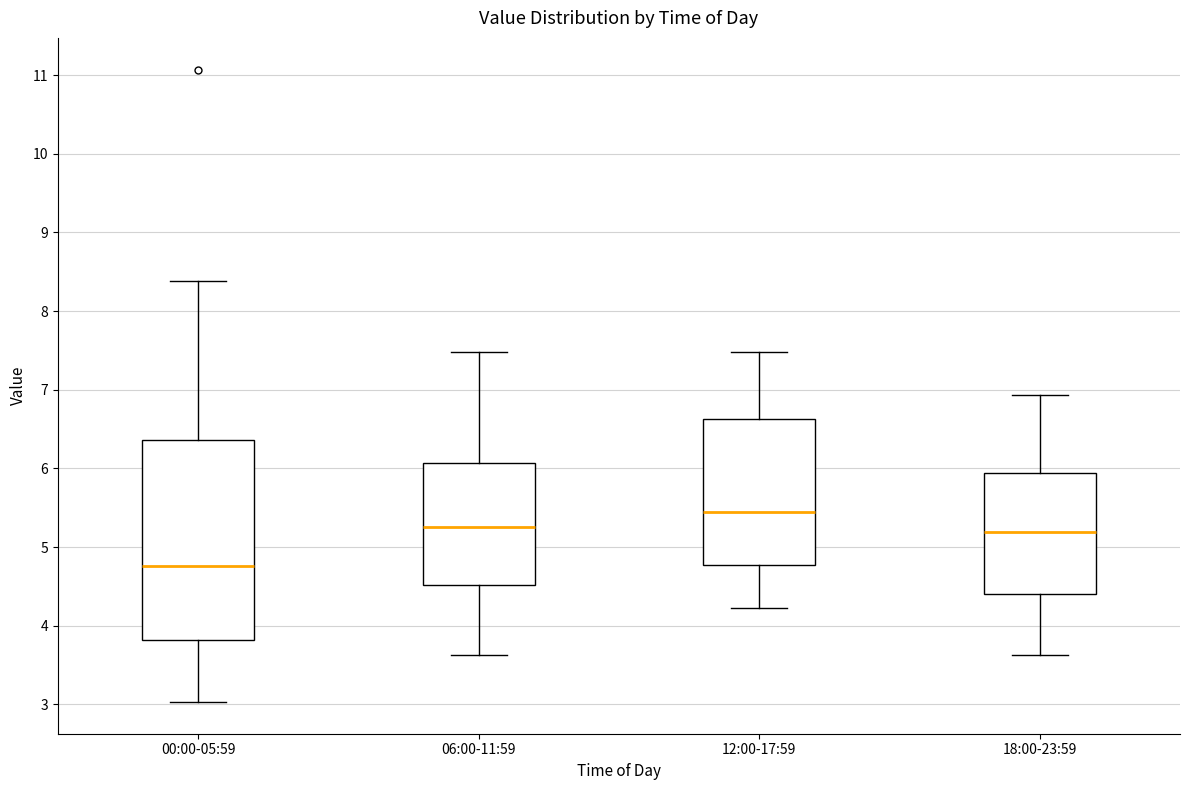

Reading left to right, read every box against the y-axis: the position of its median line, the range the box covers, and the ends of its whiskers. The values are not printed on the chart, so give them approximately, as read against the axis.

00:00-05:59: median 4.8, box 3.8 to 6.4, whiskers 3.0 to 8.4
06:00-11:59: median 5.3, box 4.5 to 6.1, whiskers 3.6 to 7.5
12:00-17:59: median 5.4, box 4.8 to 6.6, whiskers 4.2 to 7.5
18:00-23:59: median 5.2, box 4.4 to 5.9, whiskers 3.6 to 6.9